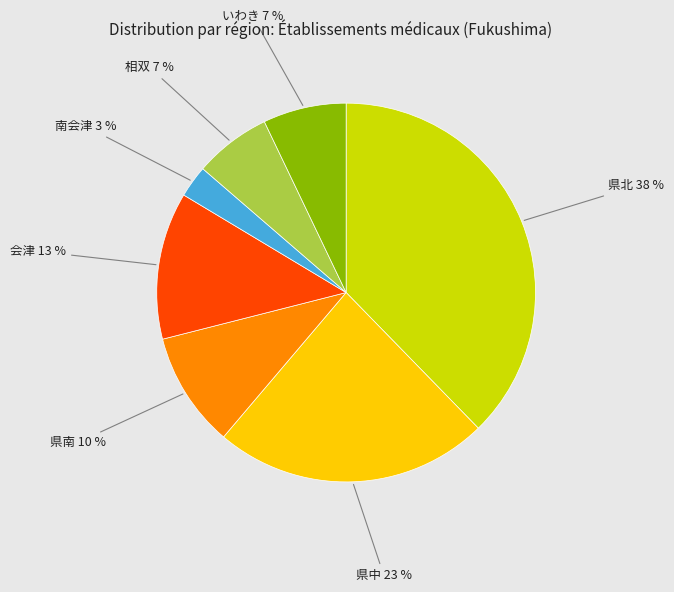

To the nearest percent, what is the average slice percentage?

14%